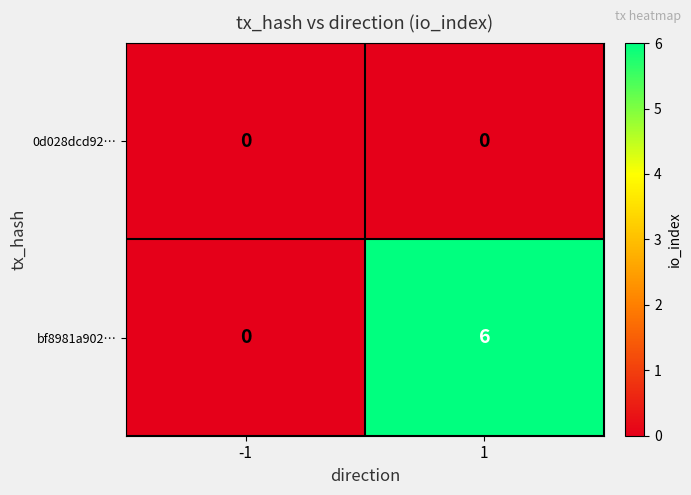

Which series has the largest range (max minus min)?

bf8981a902…